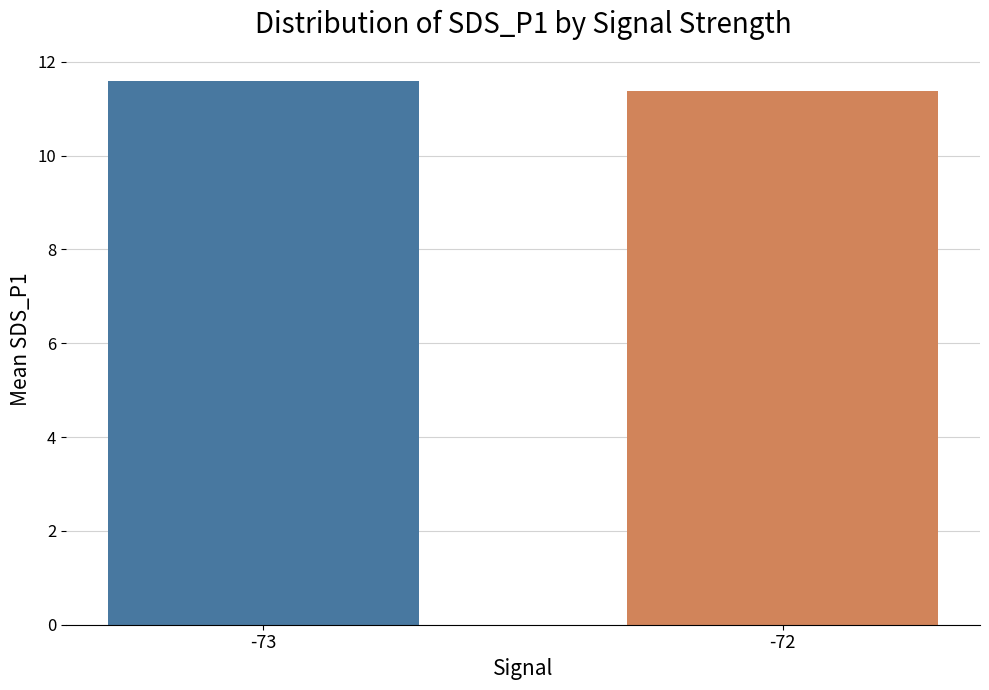

What is the difference between the maximum and minimum values?

0.2